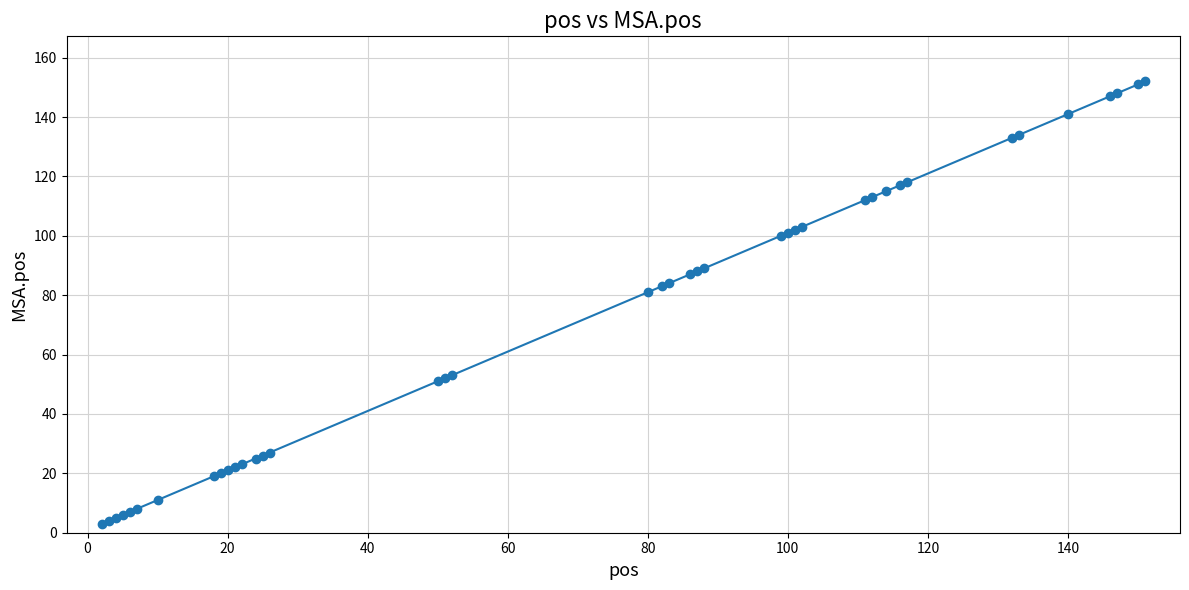

What is the difference between the maximum and minimum values?

149